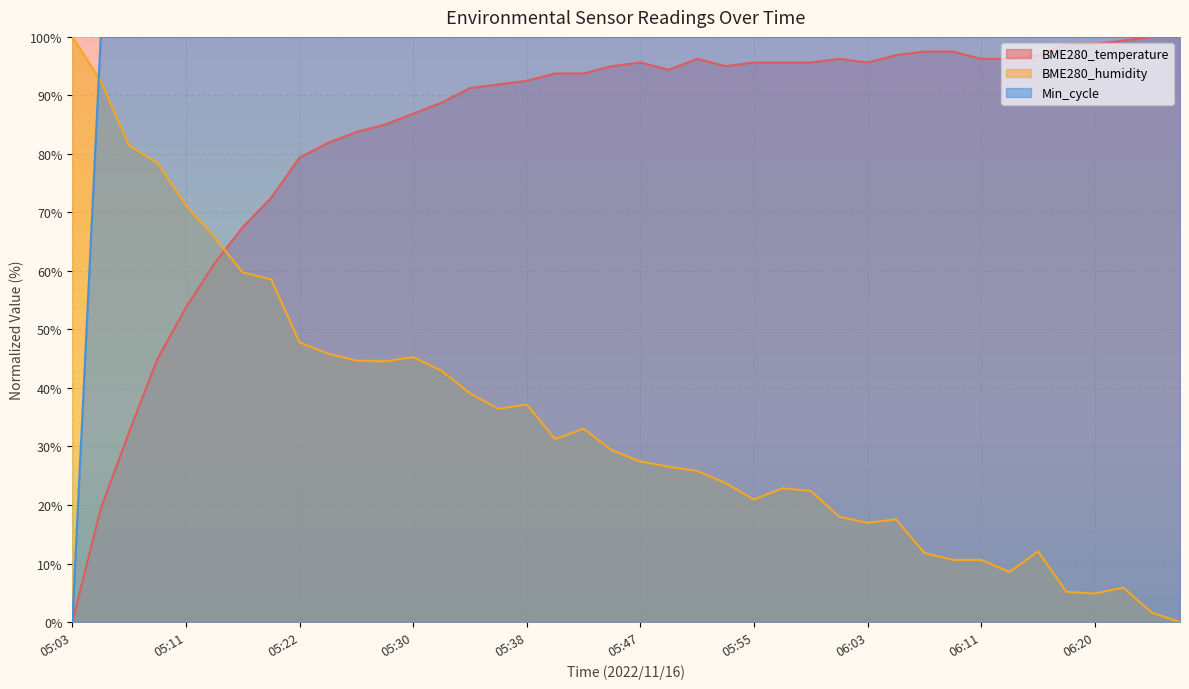

Rank the categories by BME280_humidity value from lowest to highest.

06:26, 06:24, 06:20, 06:17, 06:22, 06:13, 06:09, 06:11, 06:07, 06:15, 06:03, 06:05, 06:01, 05:55, 05:59, 05:57, 05:53, 05:51, 05:49, 05:47, 05:45, 05:41, 05:43, 05:36, 05:38, 05:34, 05:32, 05:28, 05:26, 05:30, 05:24, 05:22, 05:18, 05:15, 05:13, 05:11, 05:09, 05:07, 05:05, 05:03